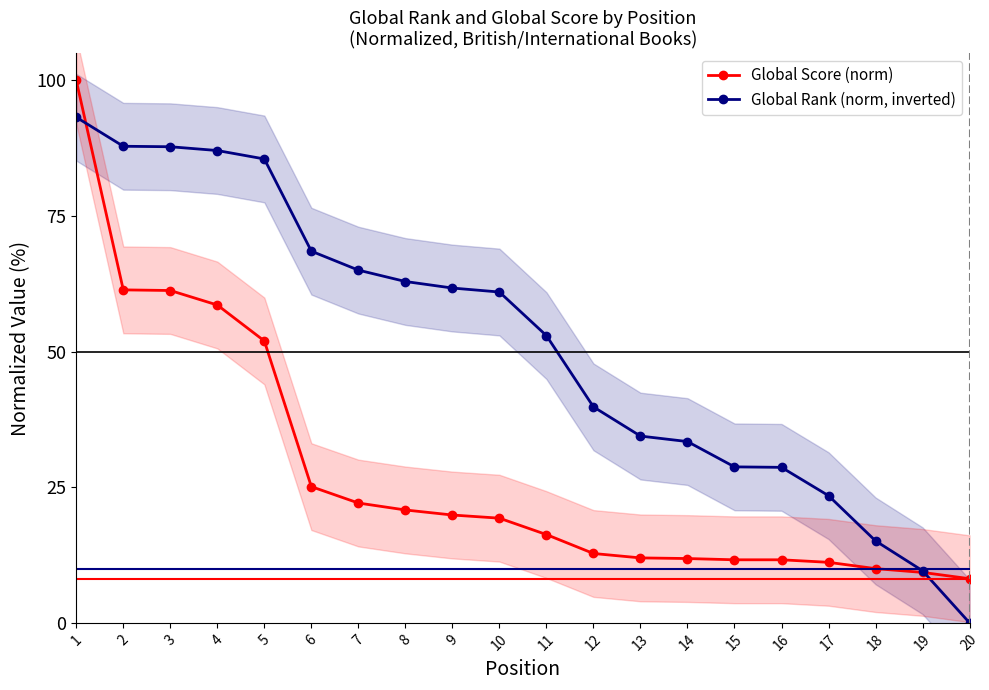

True or false: Global Score (norm) and Global Rank (norm, inverted) intersect in this chart.

True